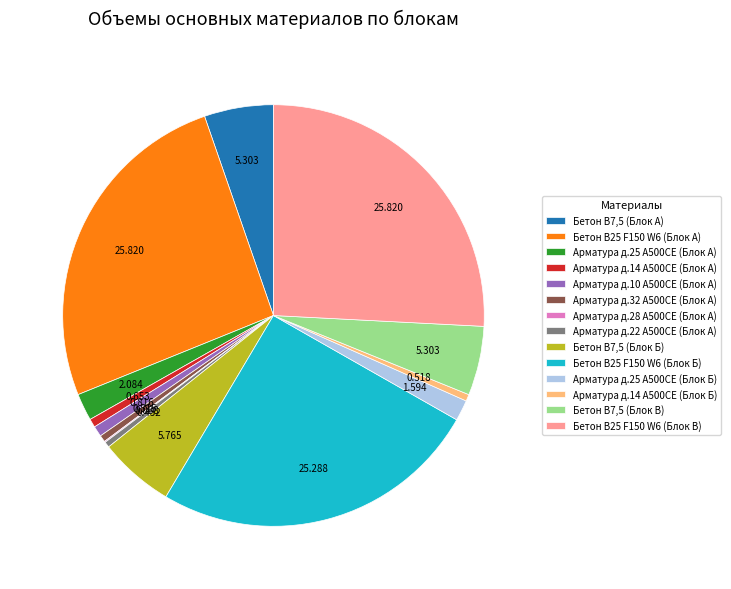

Is Арматура д.25 А500СЕ (Блок А) the majority of the pie?

No